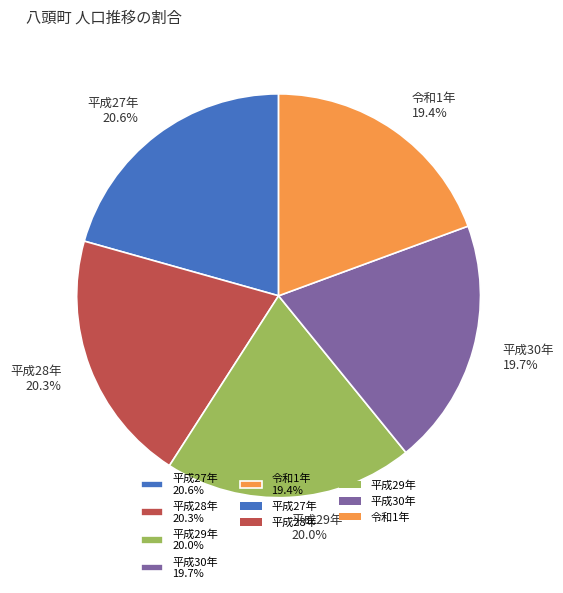

Does 平成27年 account for over 50% of the chart?

No